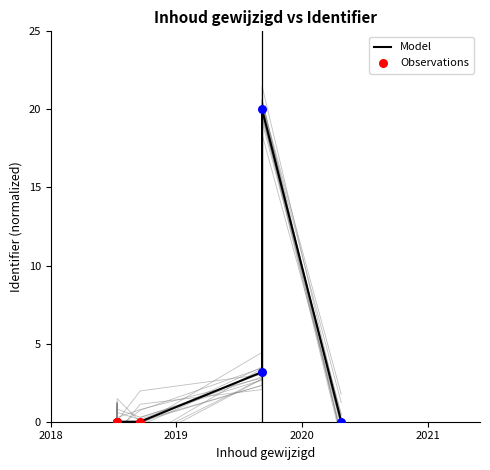

What is the change in value from 2019-09-07 to 2019-09-07?

+16.8